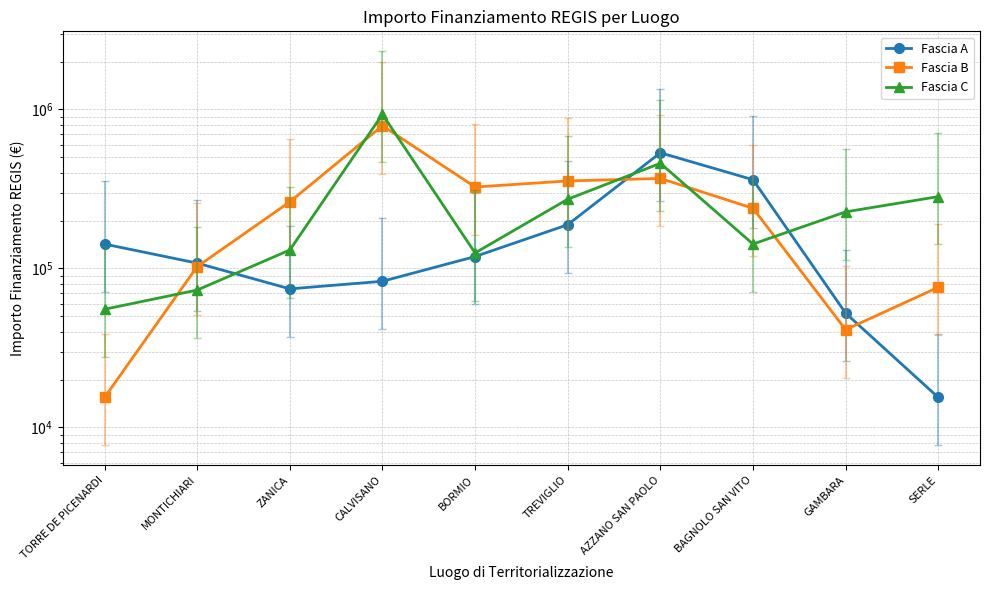

Where is the first local maximum for Fascia A?

AZZANO SAN PAOLO